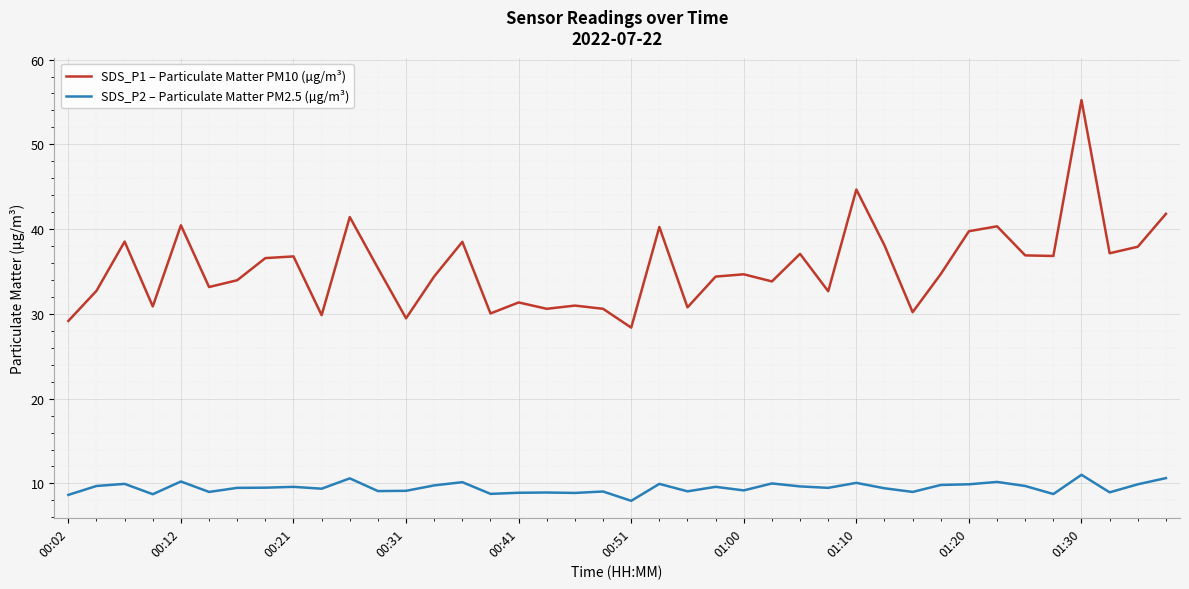

List the series in order of their overall mean, highest first.

SDS_P1 – Particulate Matter PM10 (µg/m³), SDS_P2 – Particulate Matter PM2.5 (µg/m³)